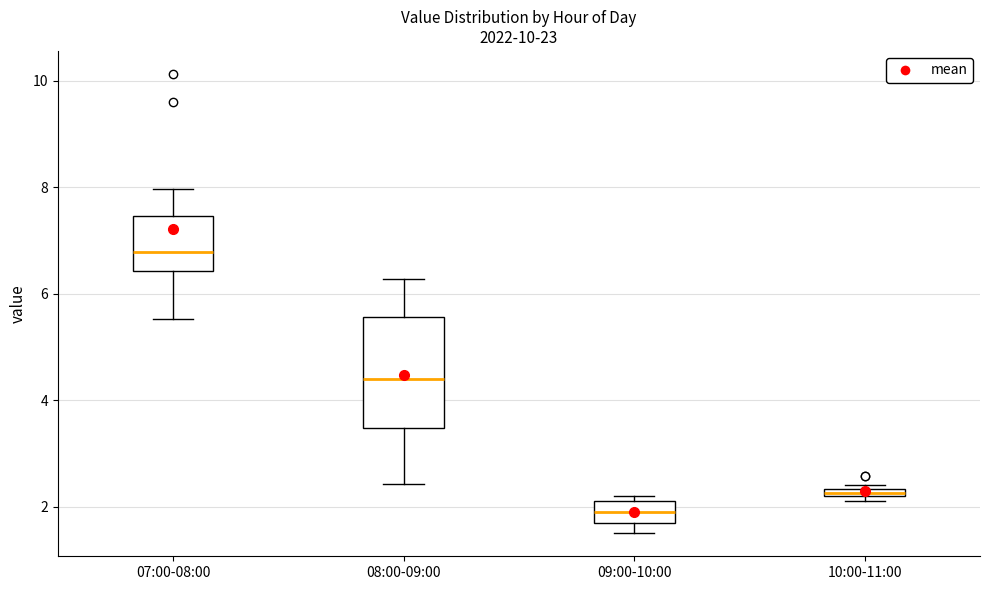

Comparing the boxes themselves (not the whiskers), which one is the tallest?

08:00-09:00